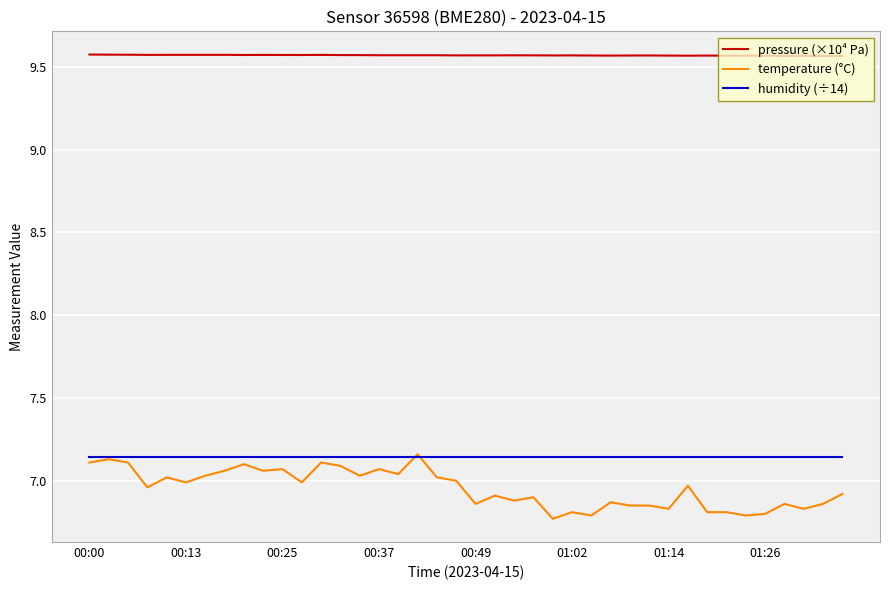

Which series has the widest spread of values?

temperature (°C)